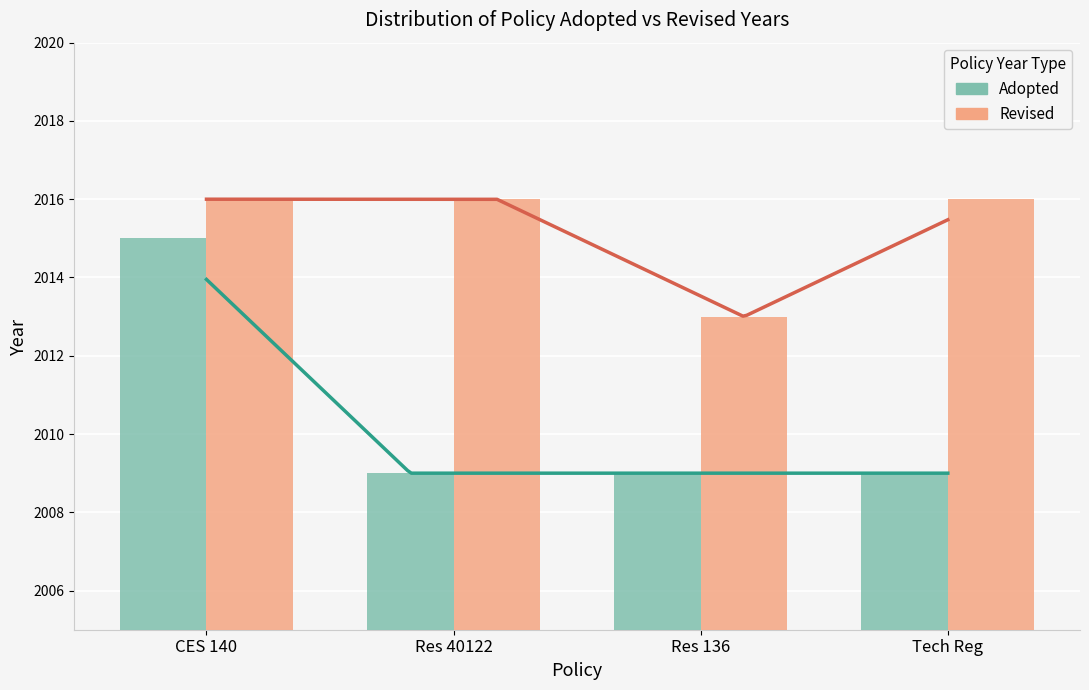

Between Tech Reg and Res 136, which is larger?

Tech Reg